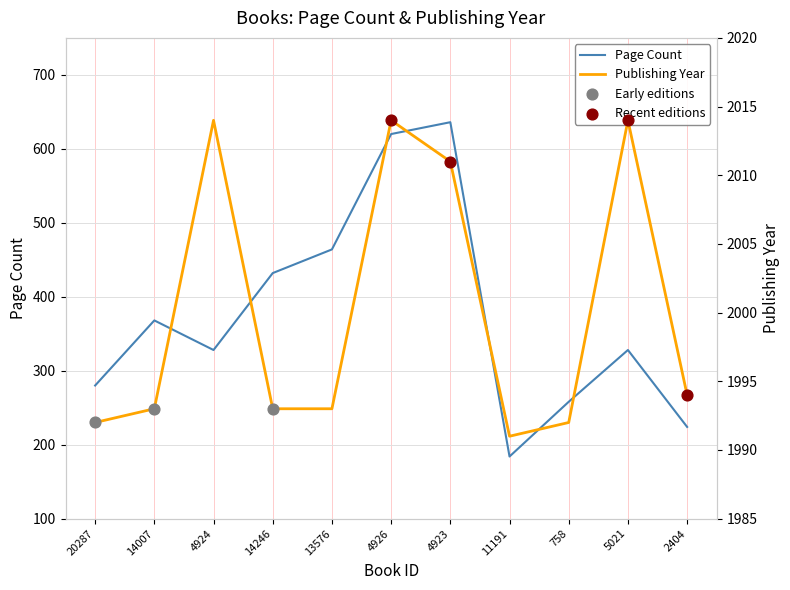

At which category is the sum across all series the highest?

4923